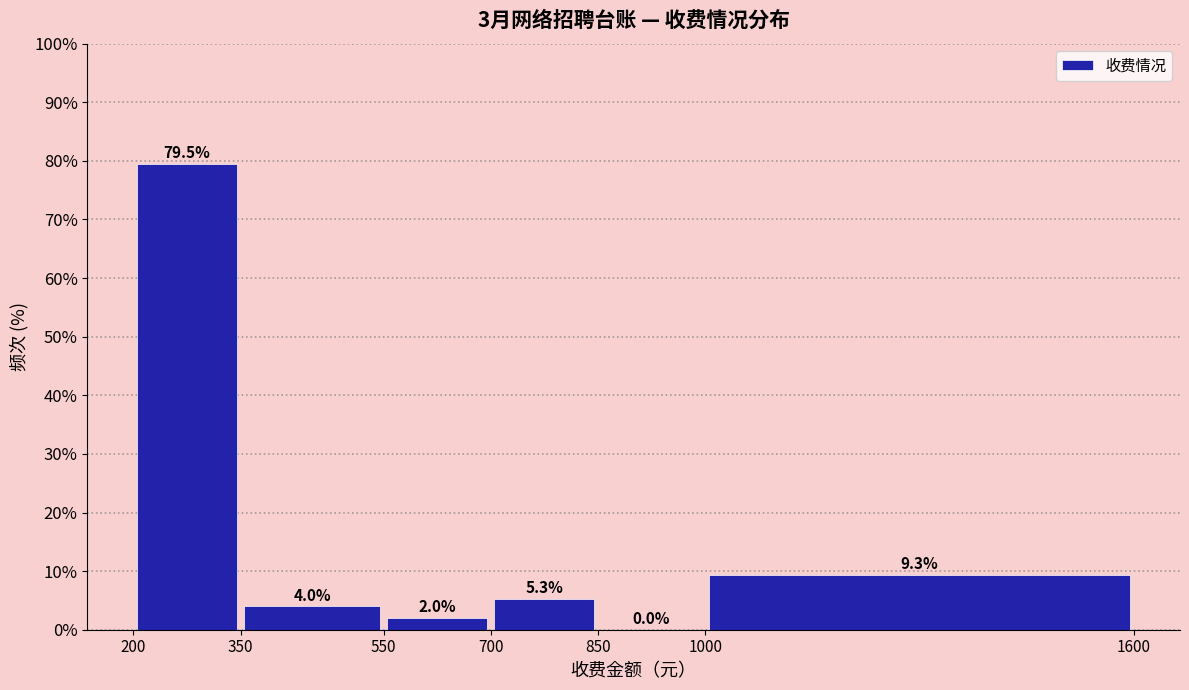

Which range on the x-axis has the tallest bar?

200 to 350